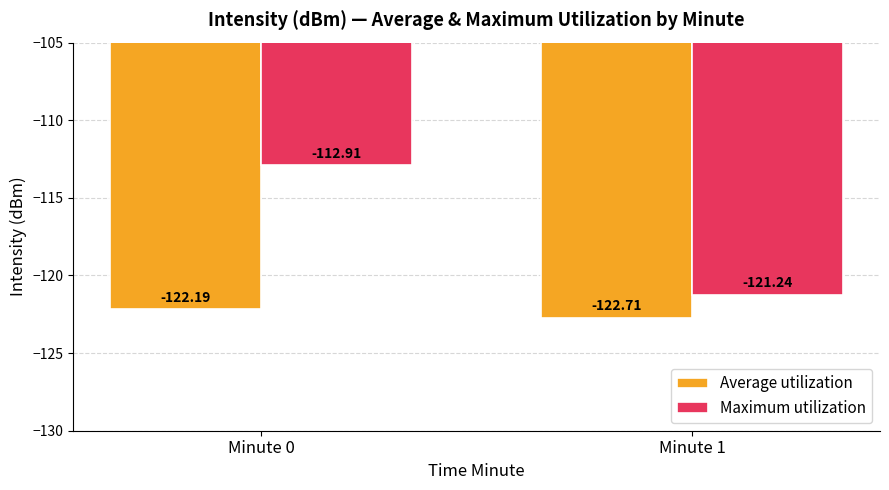

List the series in order of their peak value, lowest first.

Average utilization, Maximum utilization